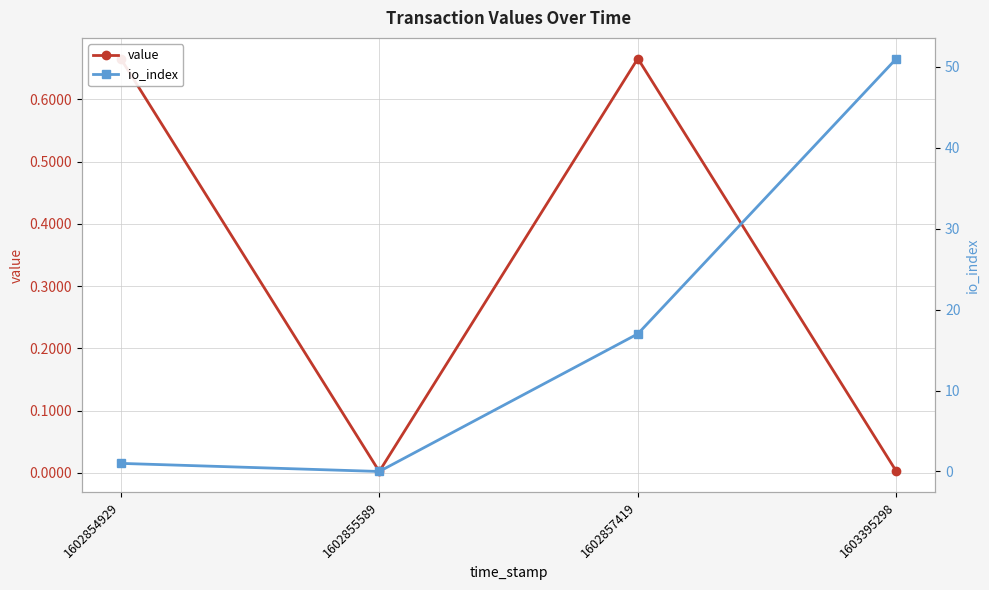

After their last crossing, which series has the higher values: value or io_index?

io_index